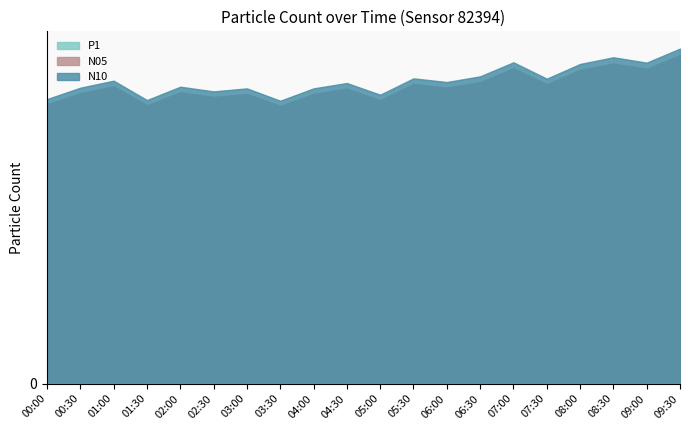

Does the chart display data point markers on the line(s)?

No